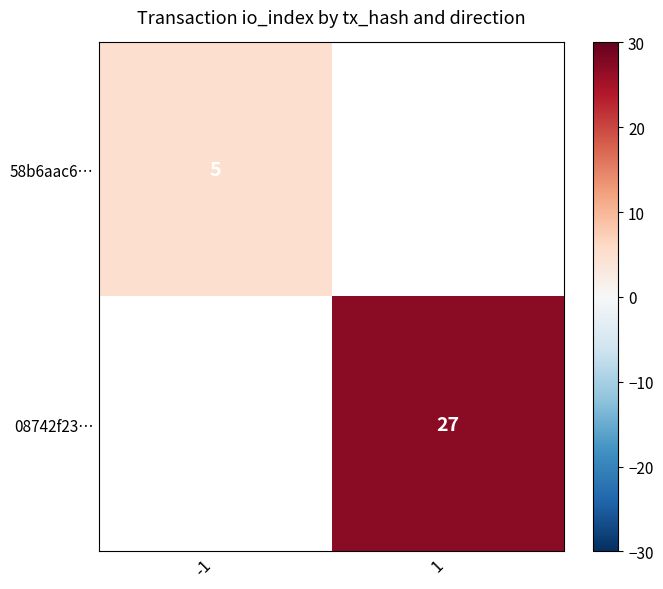

How many distinct data groups are displayed?

2